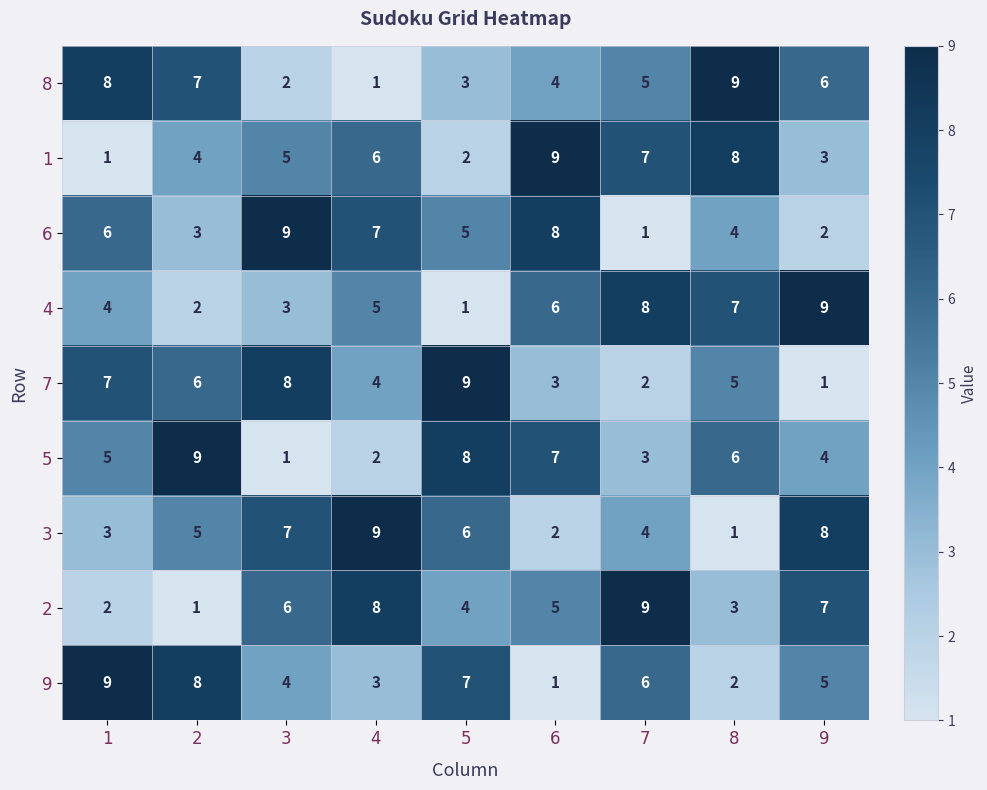

What is the difference between the maximum and second lowest values in the 8 series?

7